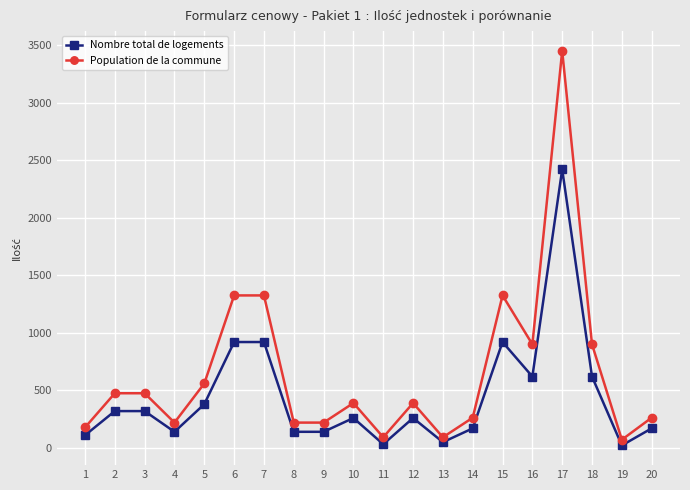

What is the maximum value shown in the chart?

3450.0